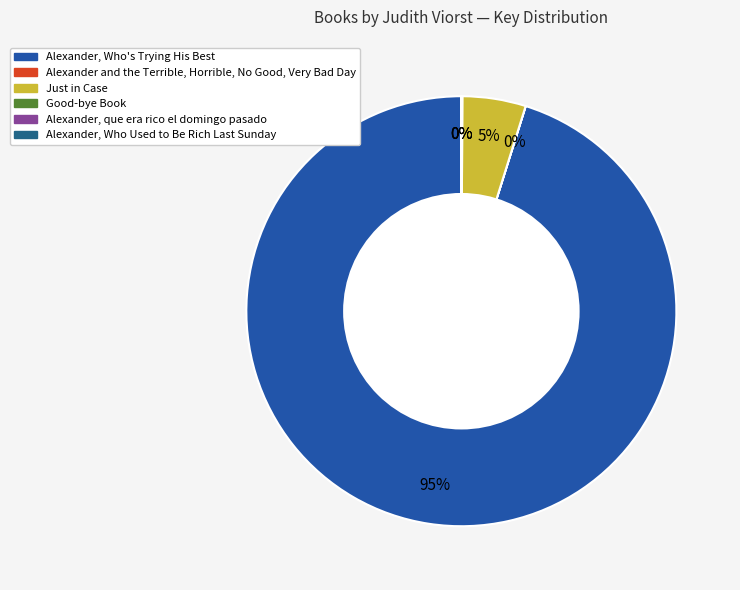

Rank the categories by value from highest to lowest.

Alexander, Who's Trying His Best, Just in Case, Good-bye Book, Alexander, que era rico el domingo pasado, Alexander, Who Used to Be Rich Last Sunday, Alexander and the Terrible, Horrible, No Good, Very Bad Day